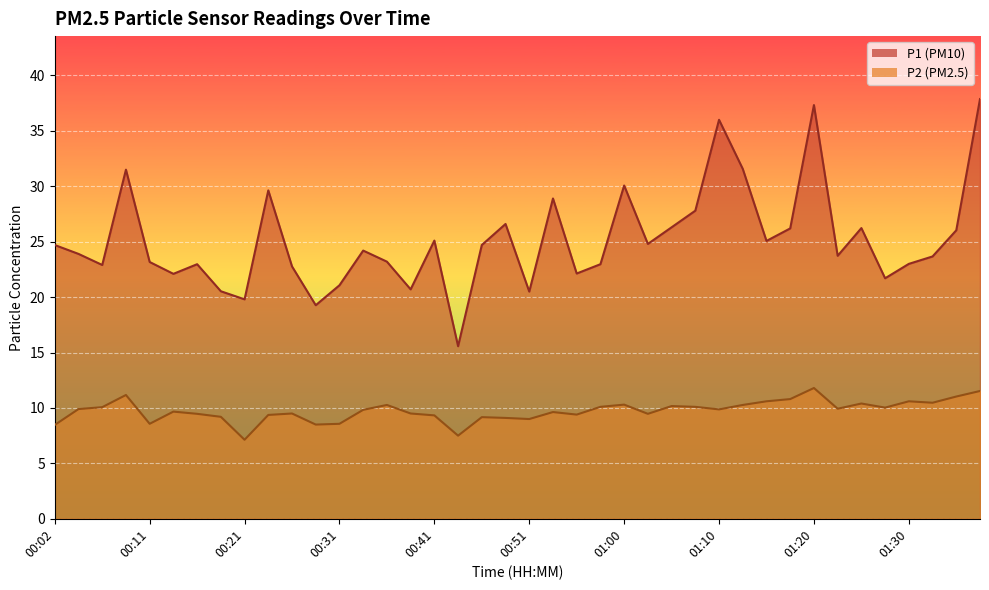

What is the difference between the maximum and minimum values in the P1 series?

22.3